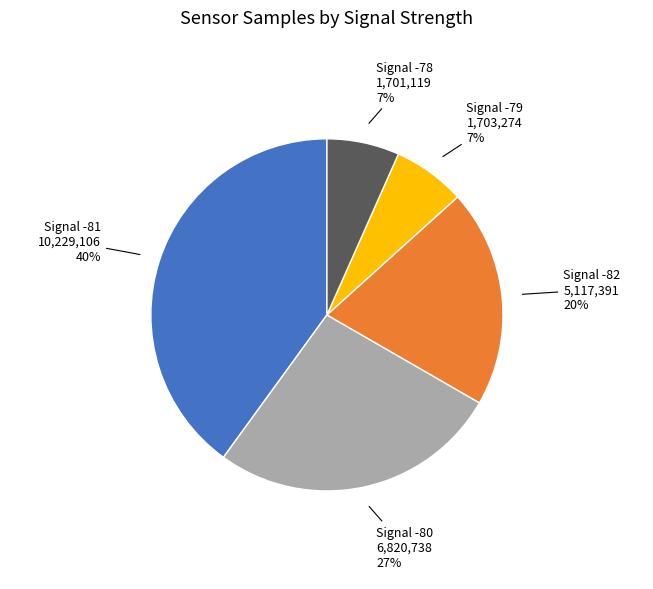

Which slice is the largest?

Signal -81